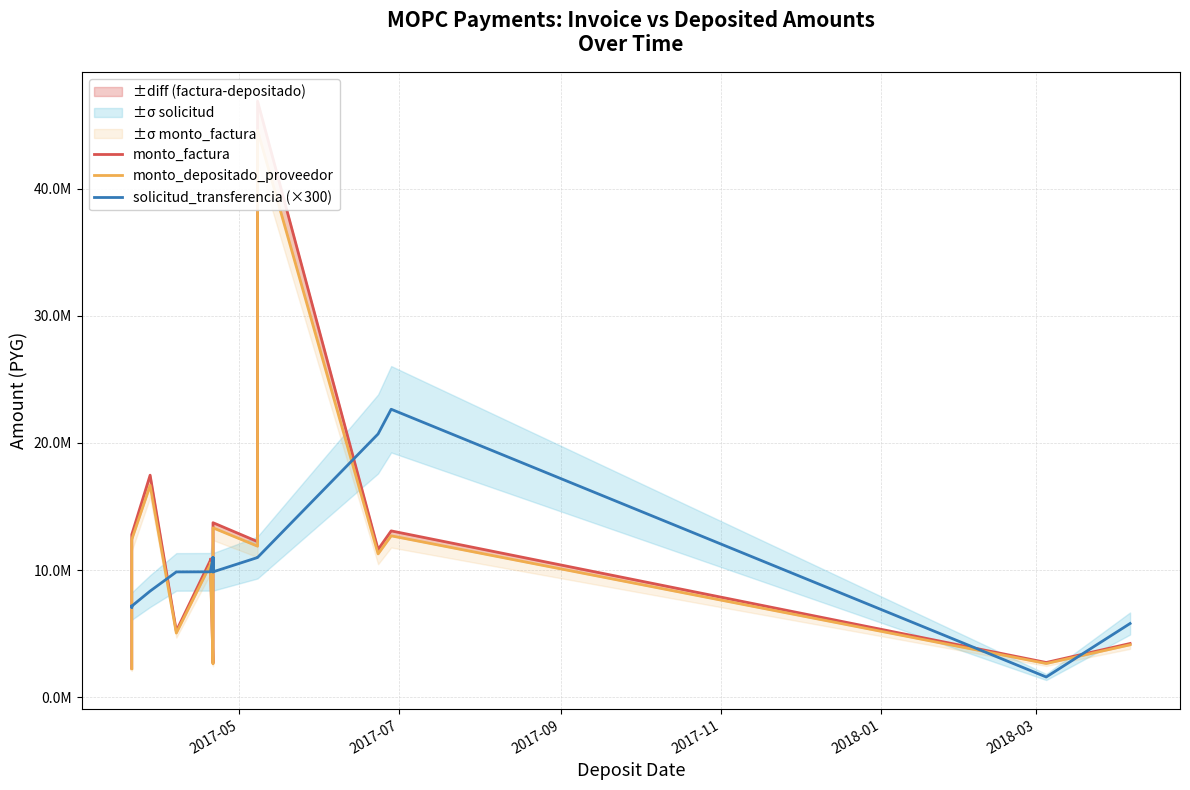

Is it true that monto_depositado_proveedor equals 1828293 at 19?

False